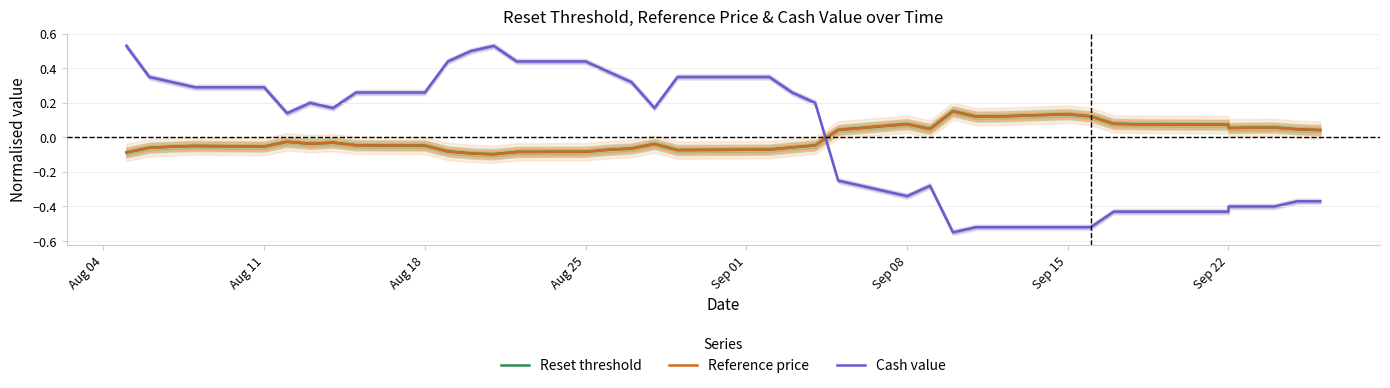

List the series in order of their overall mean, lowest first.

Reference price, Reset threshold, Cash value